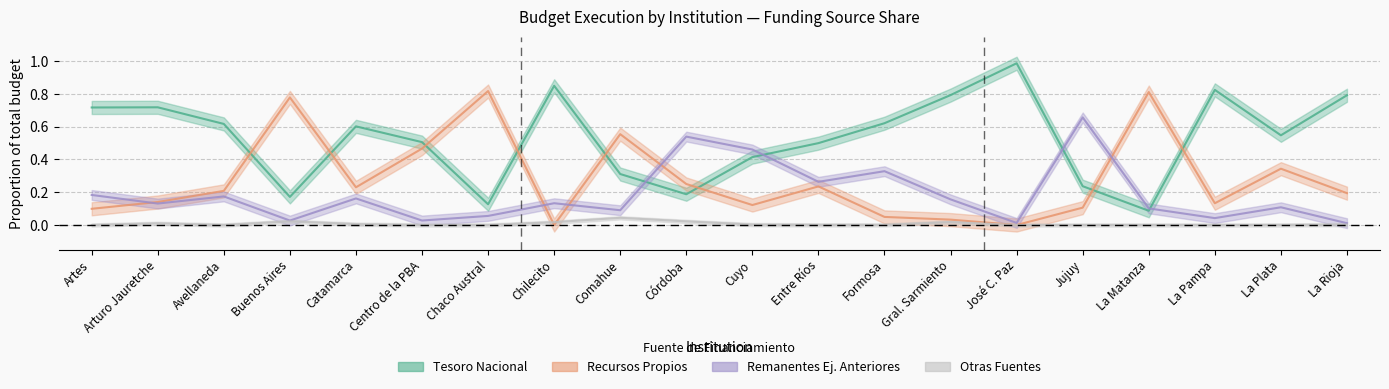

What is the average value of the Remanentes Ej. Anteriores (%) series?

0.2